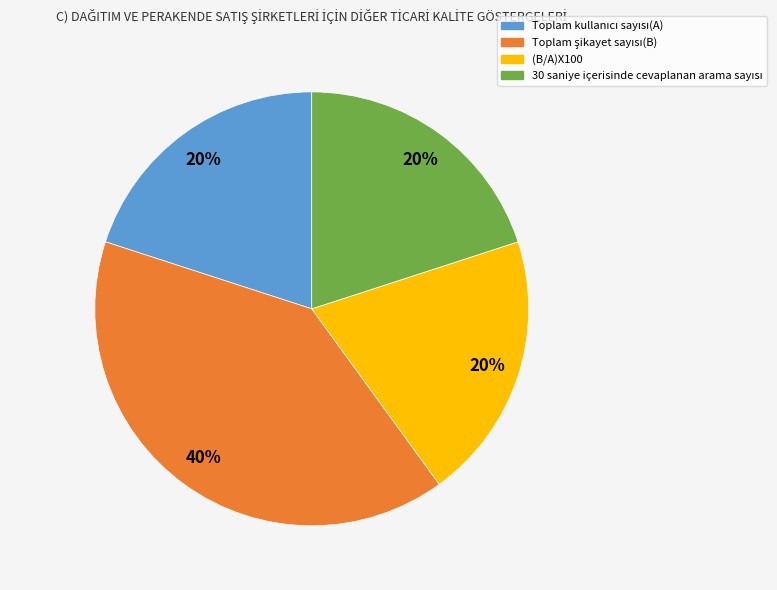

To the nearest percent, what portion does (B/A)X100 represent?

20%